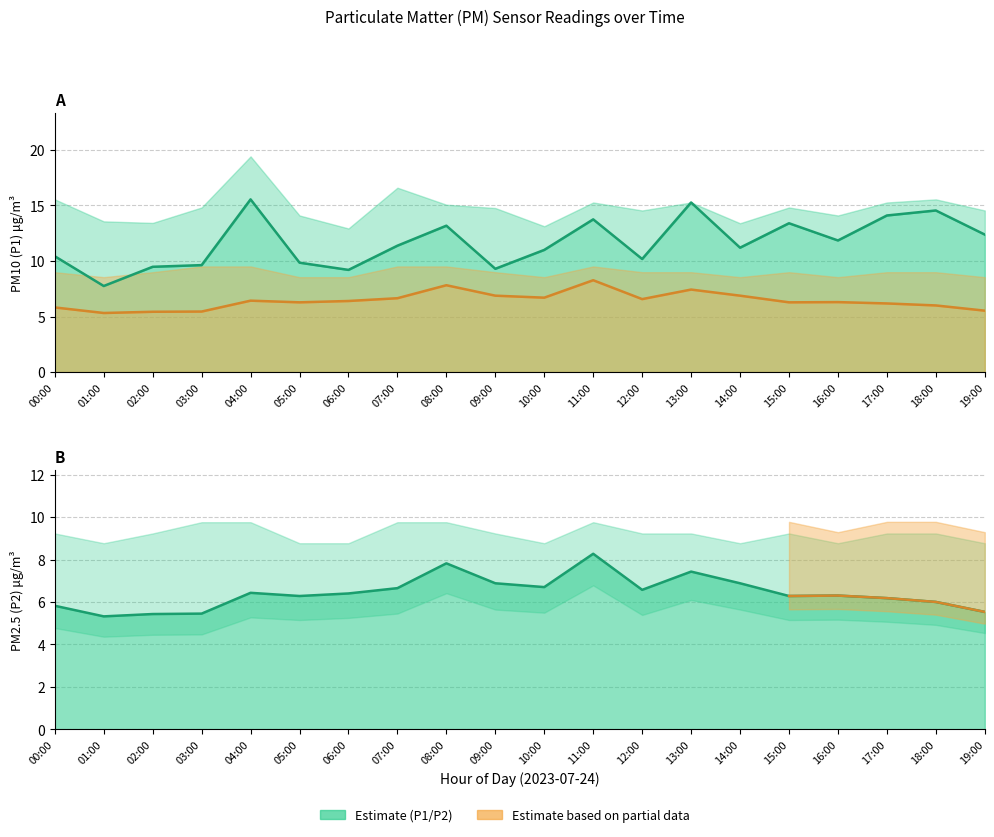

List the series in order of their peak value, highest first.

P1, P2